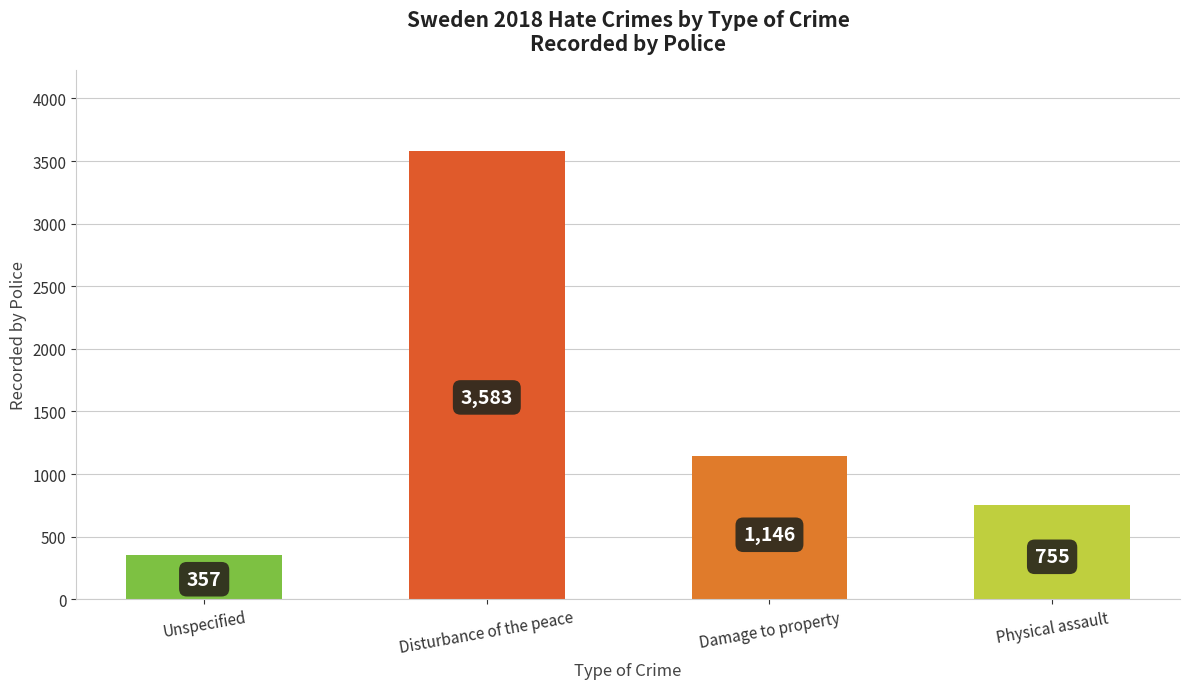

Reading left to right, list all the values displayed in this chart.

357	3583	1146	755